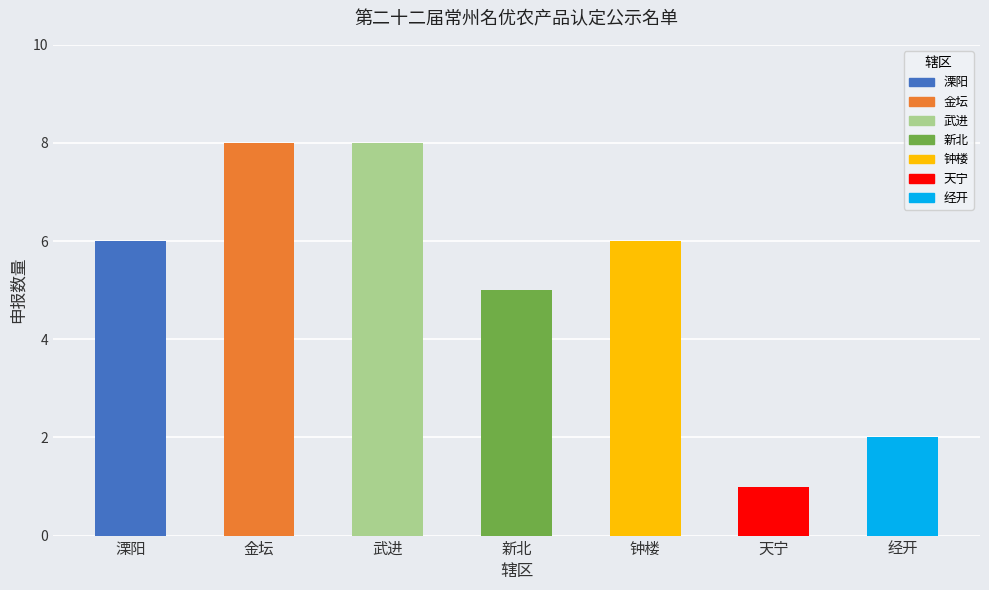

Is it true that the value at 天宁 is 2?

False